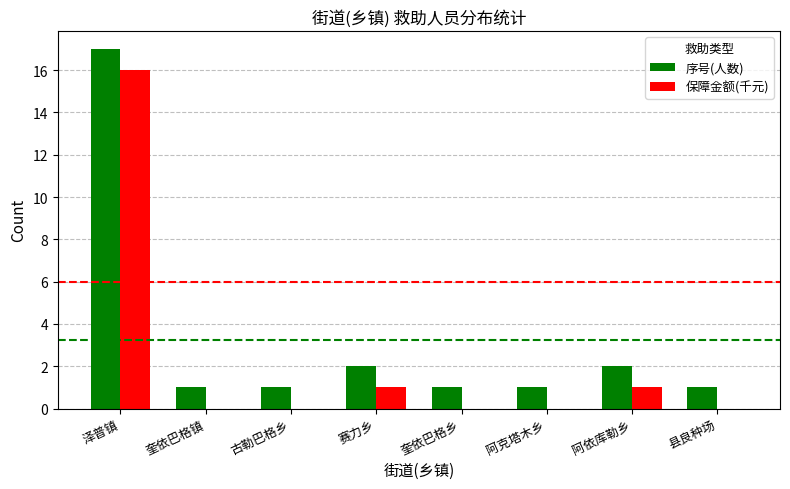

The value of 保障金额(千元) at 奎依巴格乡 is 0. True or false?

True